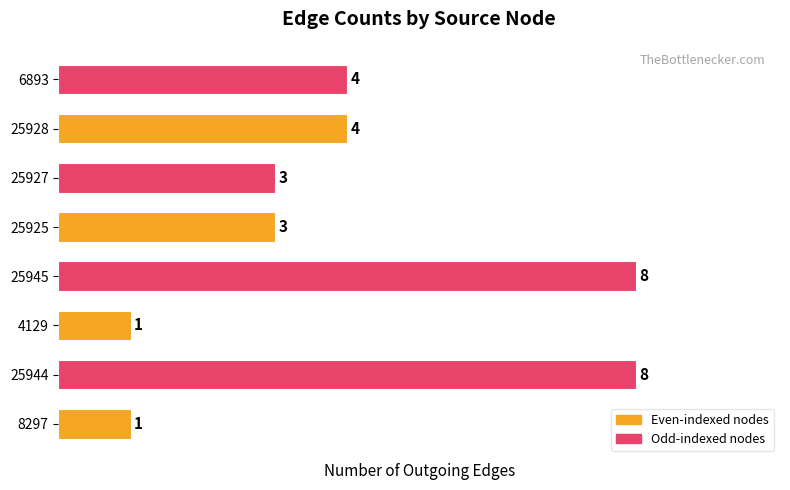

What value does the data have at 25927?

3